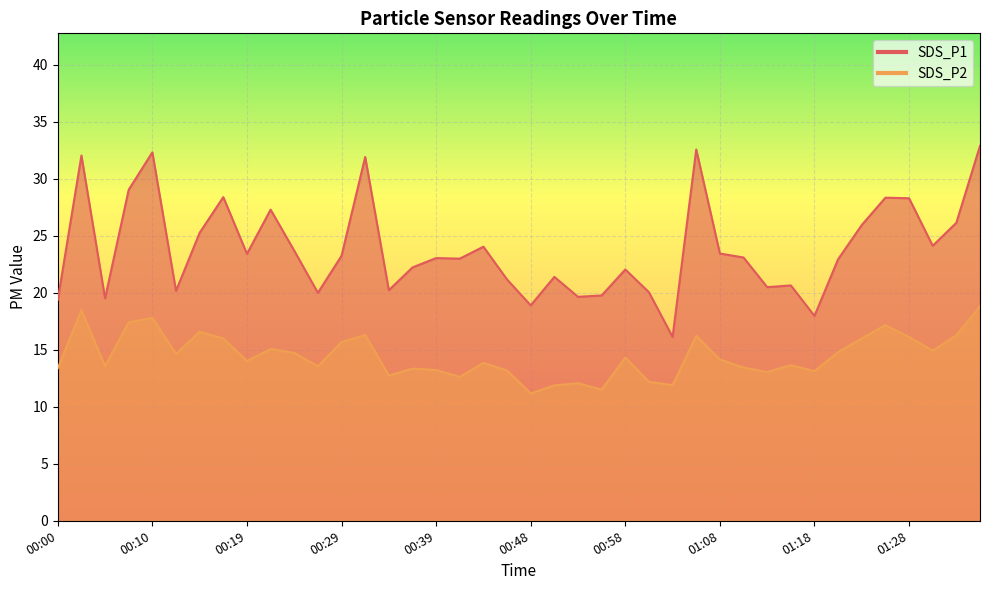

Between 00:29 and 01:26, which is larger?

01:26